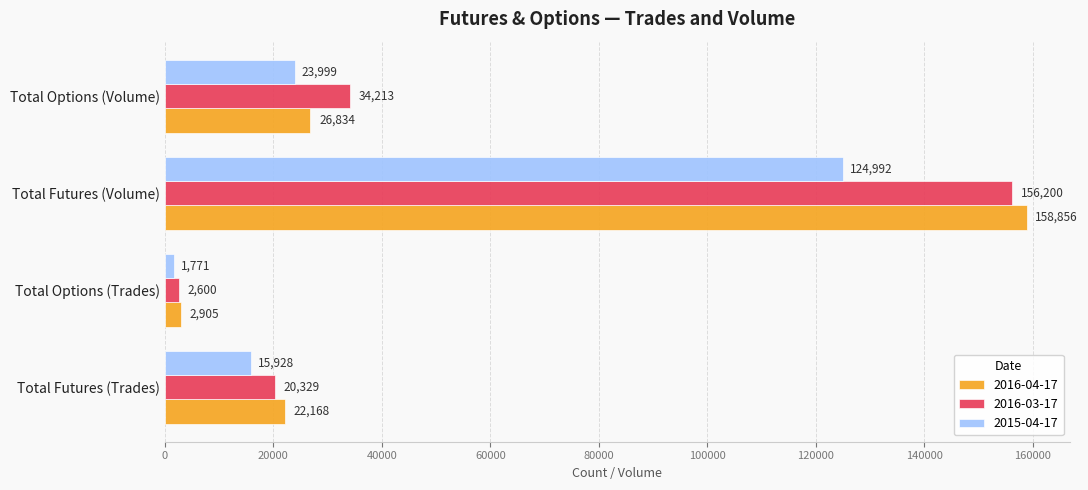

What is the spread (max minus min) of values at Total Futures (Volume)?

33864